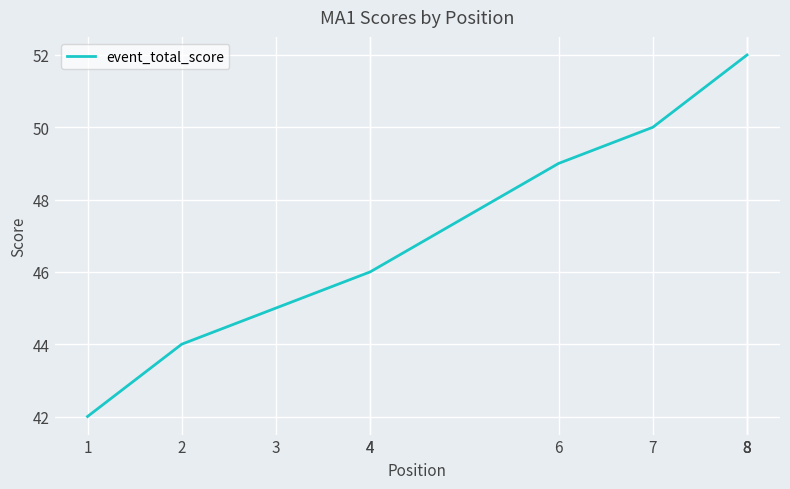

Where is the data nearest to the value 47?

4